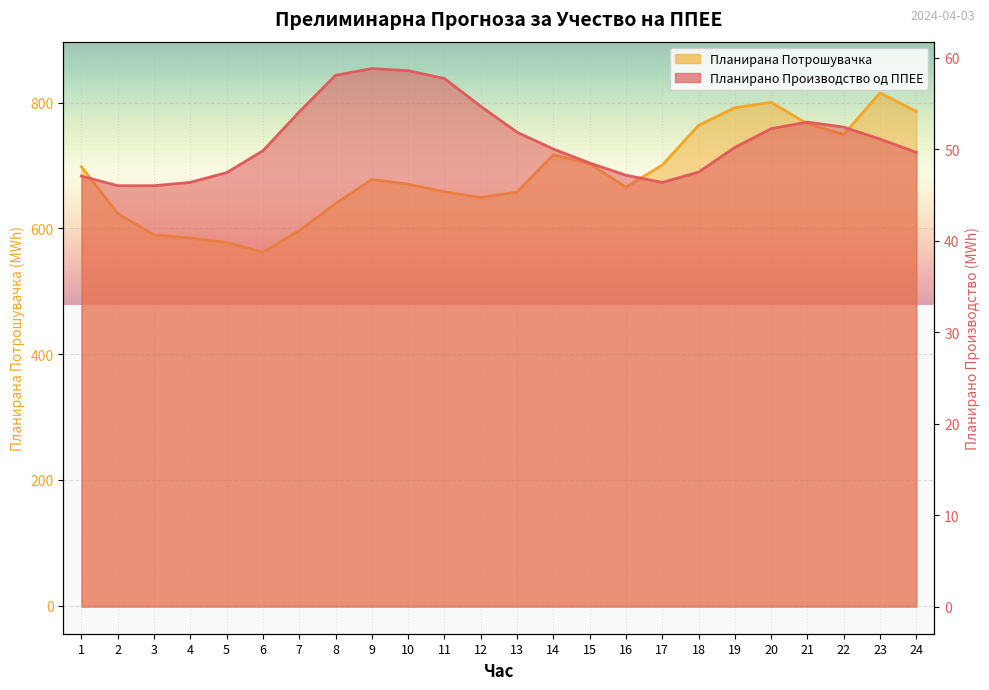

What is the difference between the highest and lowest values at 14?

666.9